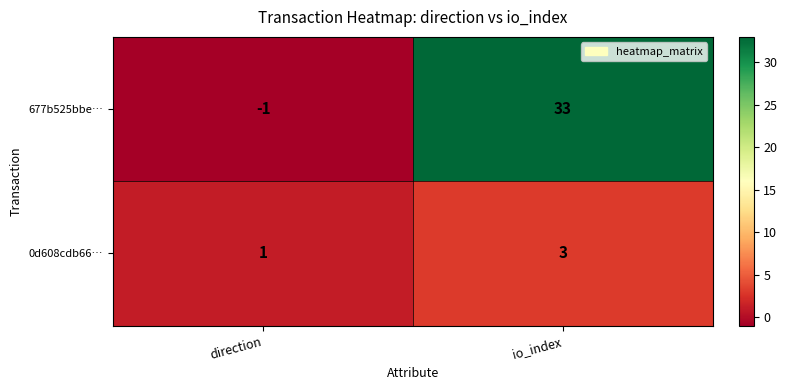

The value of 677b525bbe… at io_index is 20. True or false?

False